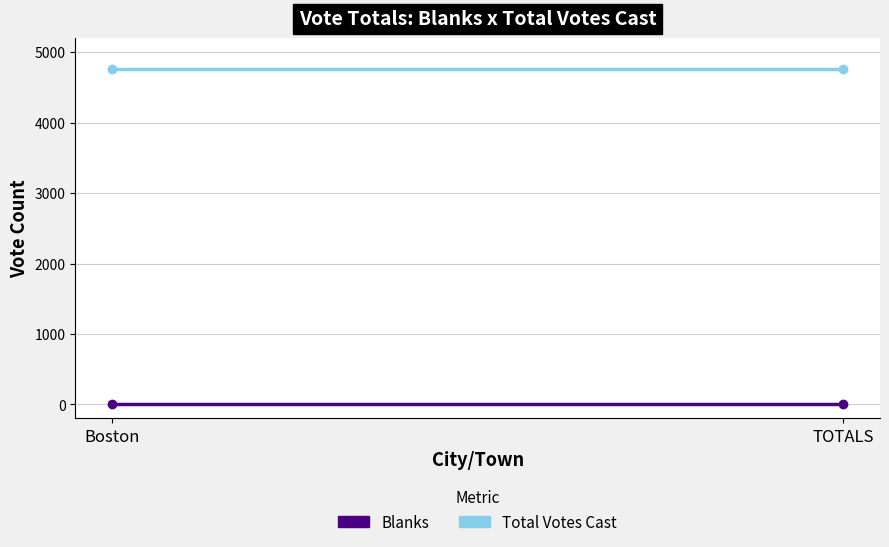

Reading left to right, extract all data points from this chart.

Blanks: 0	0
Total Votes Cast: 4760	4760